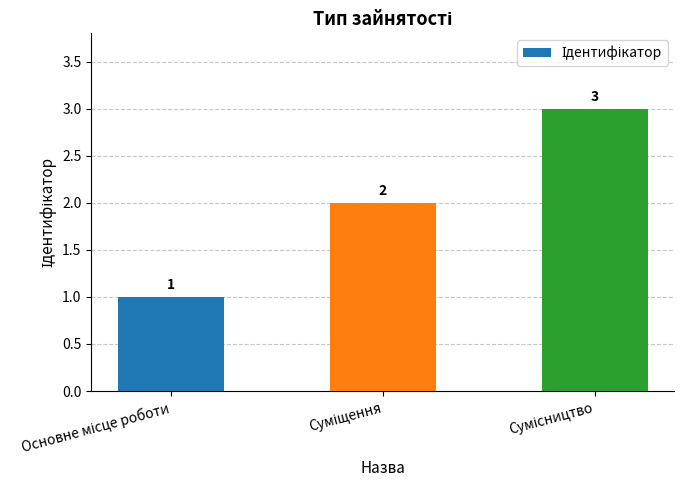

How many values are between 1 and 3?

3